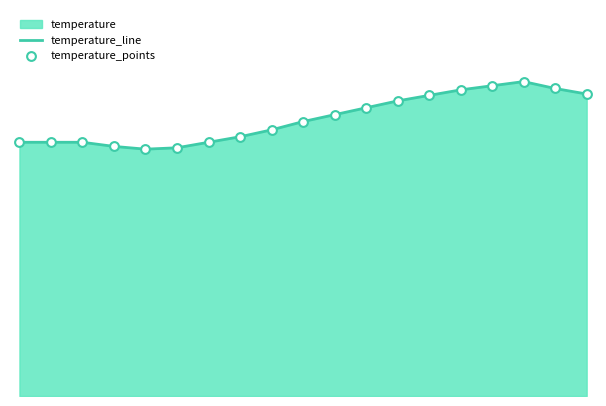

Which series contains the lowest Y value?

temperature_line